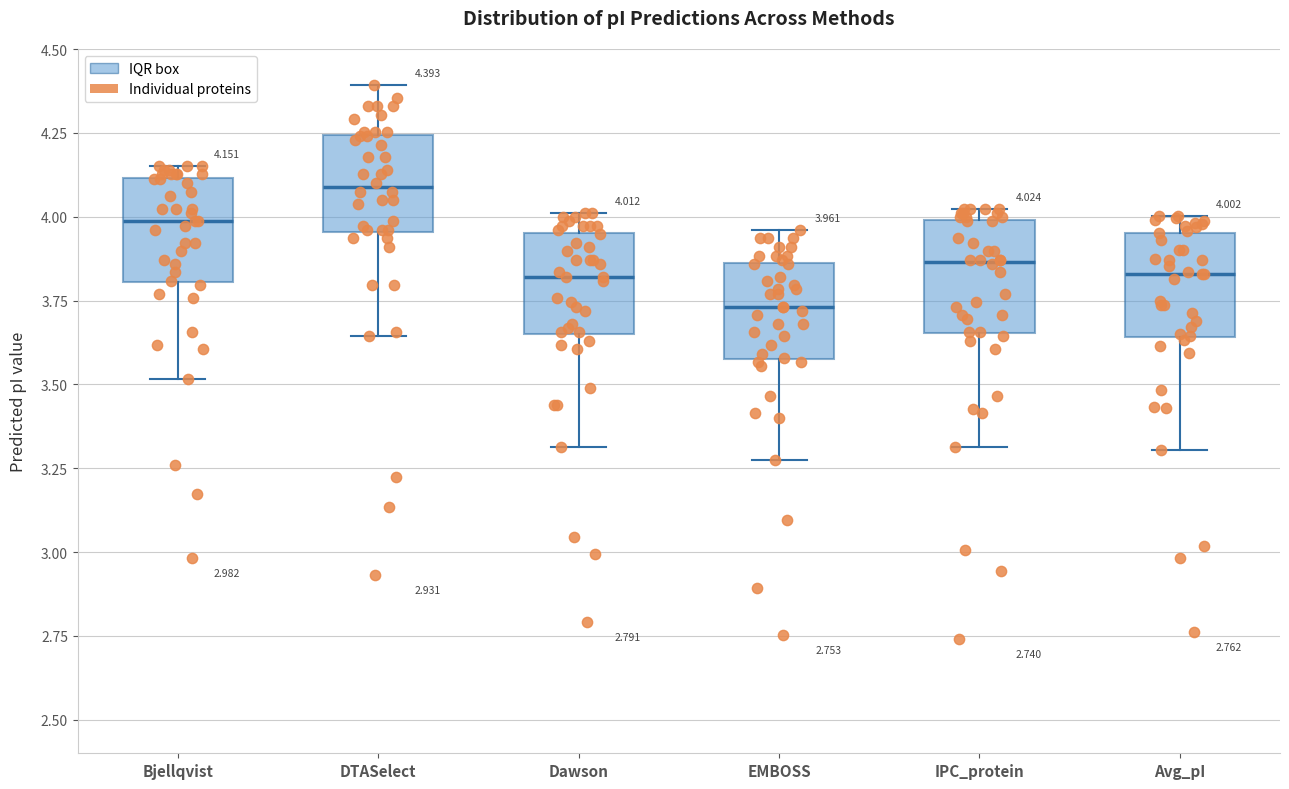

Which box has the highest median line?

DTASelect